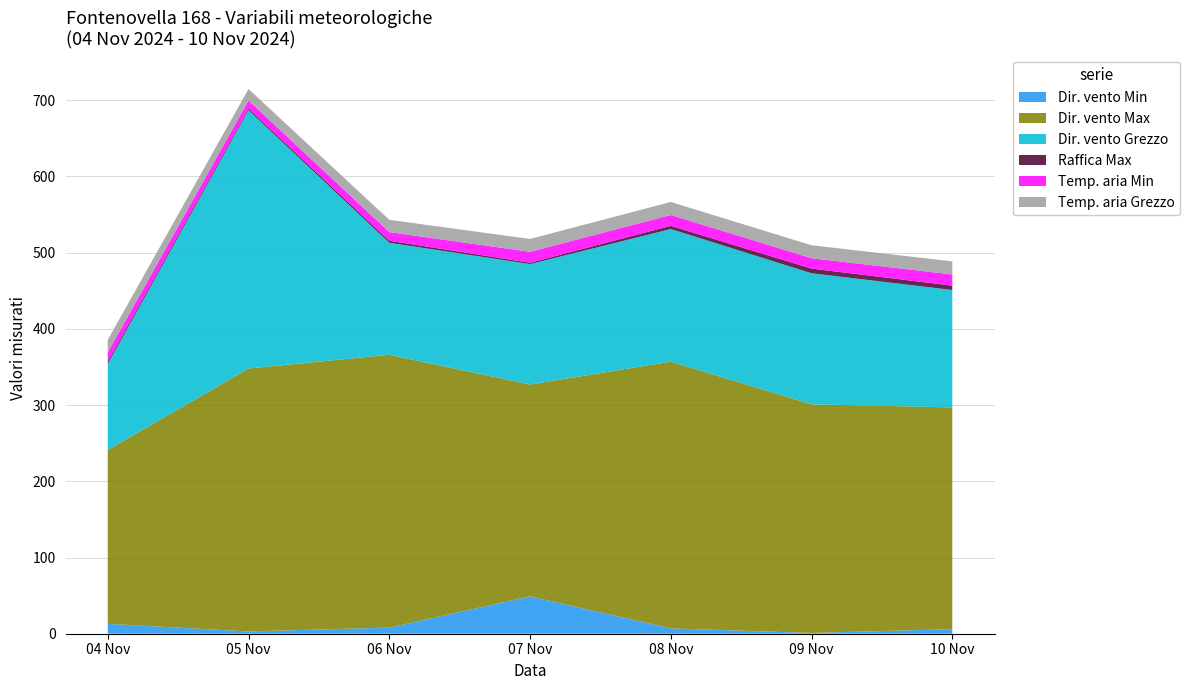

Reading right to left, extract all data points from this chart.

Dir. vento Min: 2024-11-10=6.0	2024-11-09=1.0	2024-11-08=7.0	2024-11-07=49.0	2024-11-06=8.0	2024-11-05=3.0	2024-11-04=13.0
Dir. vento Max: 2024-11-10=291.0	2024-11-09=300.0	2024-11-08=350.0	2024-11-07=278.0	2024-11-06=358.0	2024-11-05=345.0	2024-11-04=228.0
Dir. vento Grezzo: 2024-11-10=154.0	2024-11-09=172.0	2024-11-08=174.0	2024-11-07=158.0	2024-11-06=147.0	2024-11-05=339.0	2024-11-04=113.0
Raffica Max: 2024-11-10=5.7	2024-11-09=6.1	2024-11-08=4.2	2024-11-07=1.8	2024-11-06=2.6	2024-11-05=2.1	2024-11-04=2.8
Temp. aria Min: 2024-11-10=14.7	2024-11-09=13.6	2024-11-08=14.2	2024-11-07=14.3	2024-11-06=11.4	2024-11-05=10.6	2024-11-04=12.3
Temp. aria Grezzo: 2024-11-10=17.2	2024-11-09=17.0	2024-11-08=17.1	2024-11-07=16.9	2024-11-06=16.1	2024-11-05=15.1	2024-11-04=16.5